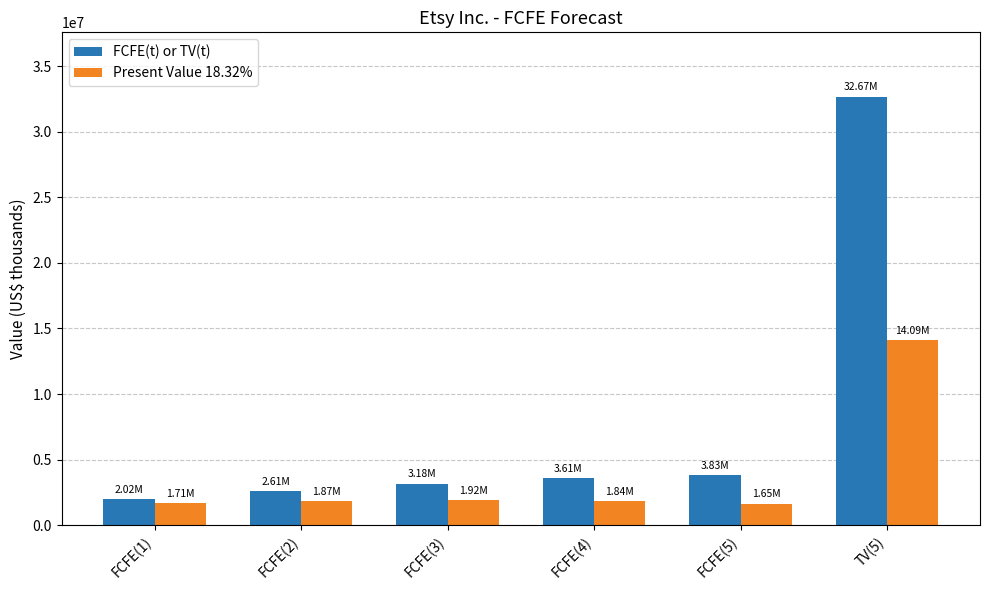

How many distinct data groups are displayed?

2